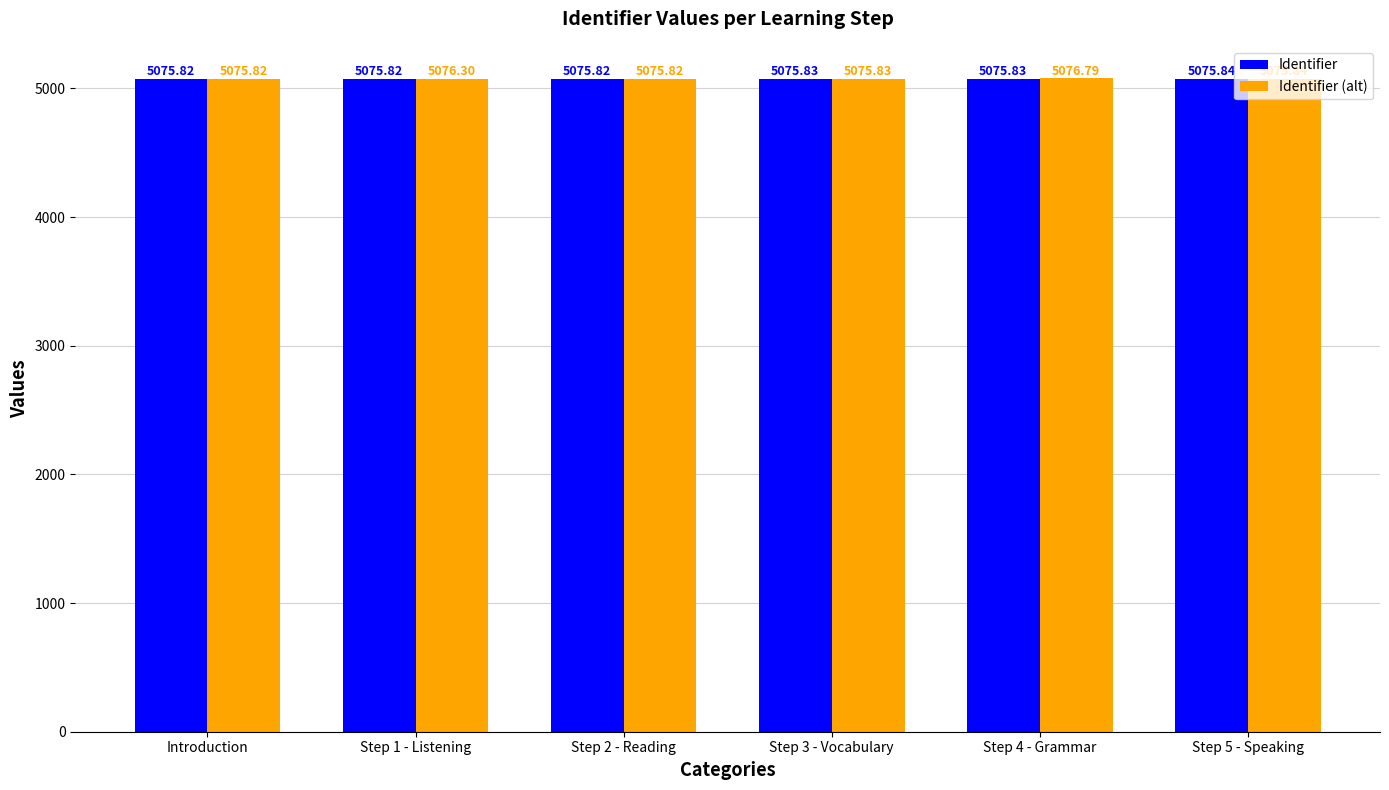

List the series in order of their overall mean, highest first.

Identifier (alt), Identifier